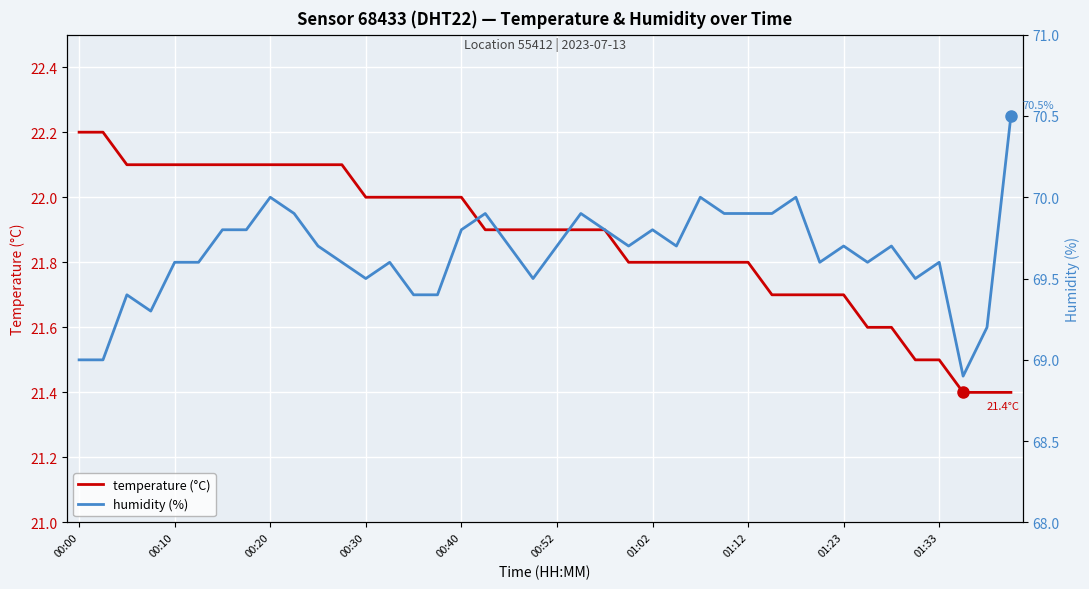

At which label is temperature (°C) closest to 21?

37